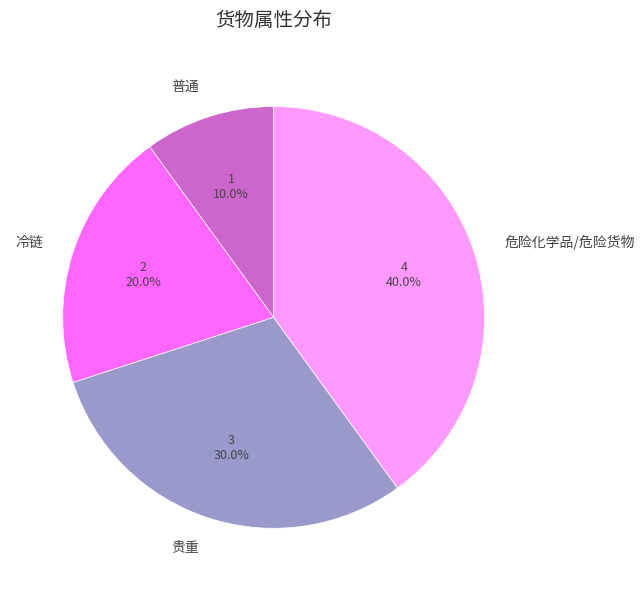

How many slices are in this pie chart?

4